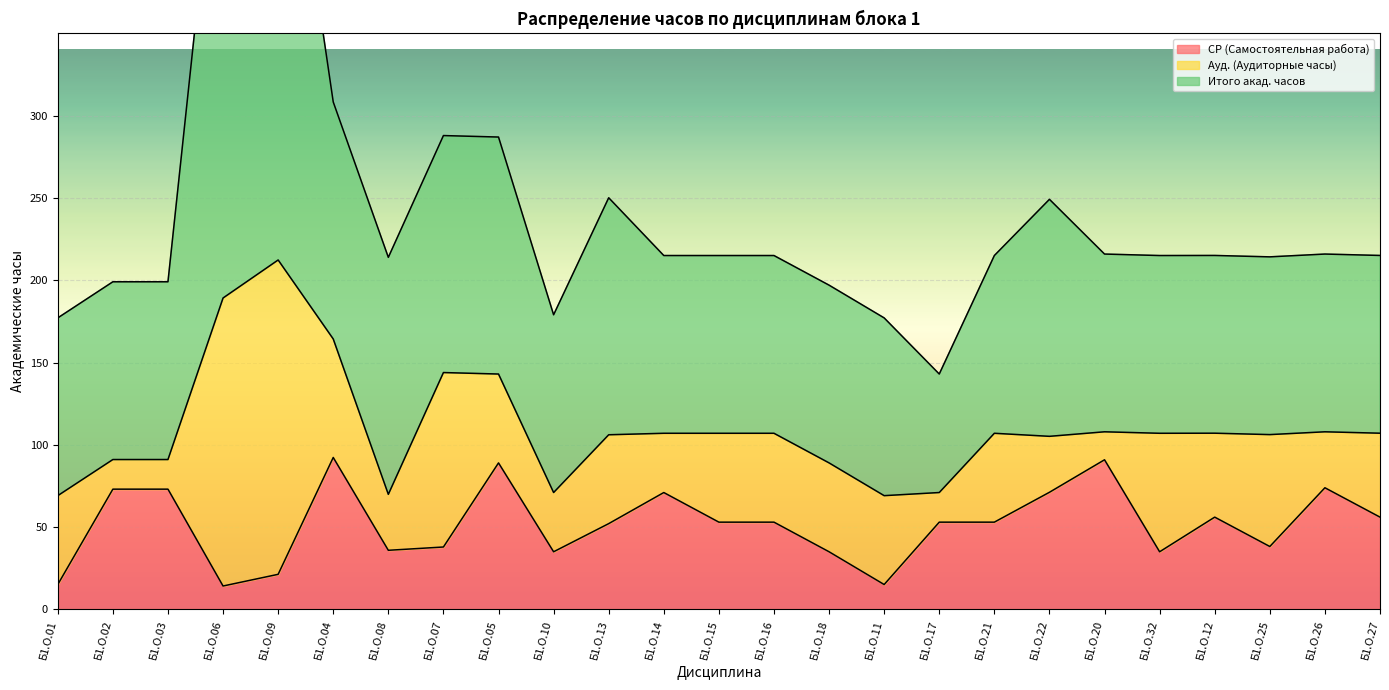

What is the value of the СР (Самостоятельная работа) point at the 24th from the left?

73.9